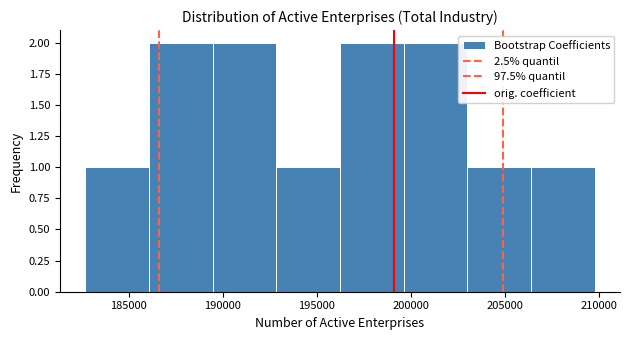

Reading left to right, list every bar in this chart as the range it spans on the x-axis followed by its height. Neither the bar edges nor the heights are printed on the chart, so give them approximately, as read against the axes.

182500 to 186000: 1
186000 to 189500: 2
189500 to 193000: 2
193000 to 196000: 1
196000 to 199500: 2
199500 to 203000: 2
203000 to 206500: 1
206500 to 210000: 1